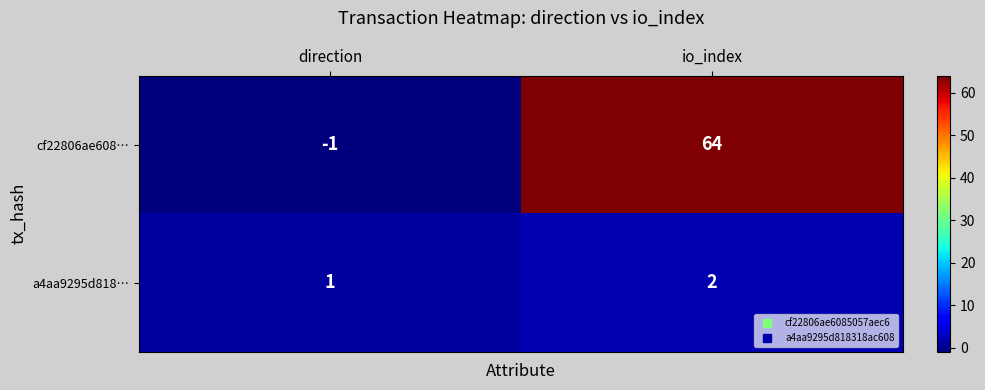

At direction, list the series in order from largest to smallest.

a4aa9295d818…, cf22806ae608…